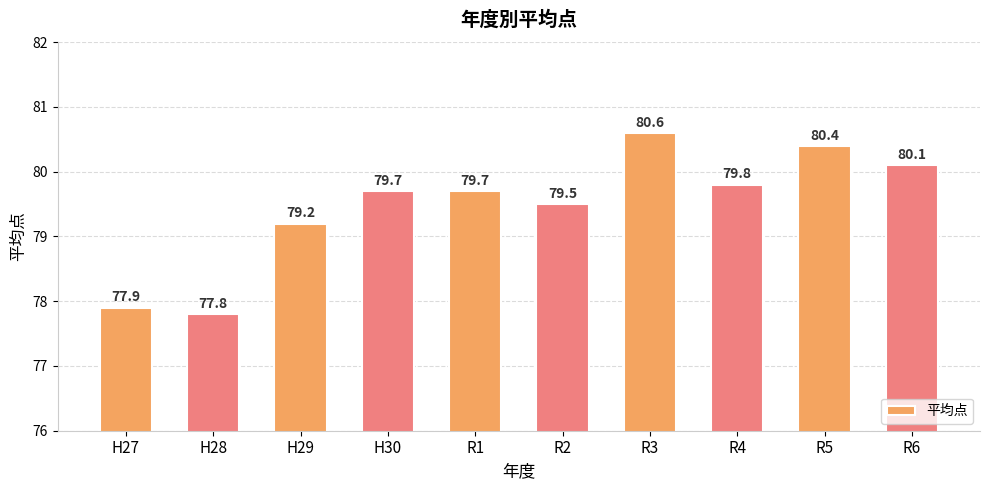

Where does the data first go above 79?

H29